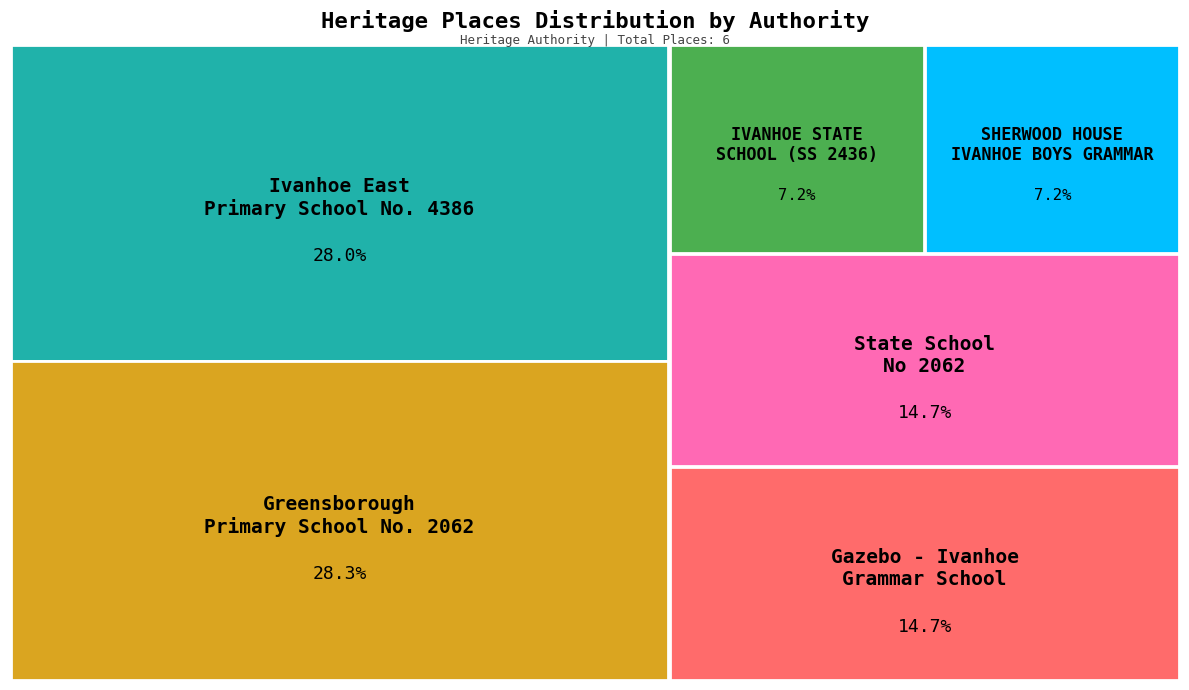

To the nearest percent, what is the difference between the Gazebo - Ivanhoe Grammar School and IVANHOE STATE SCHOOL (SS 2436) slice percentages?

8%